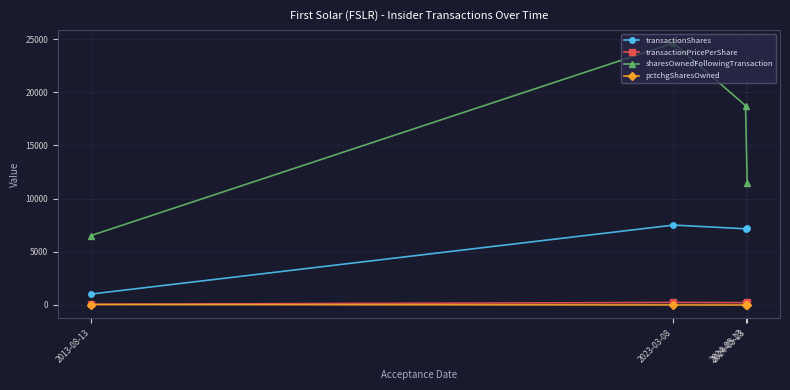

Which series has the largest range (max minus min)?

sharesOwnedFollowingTransaction